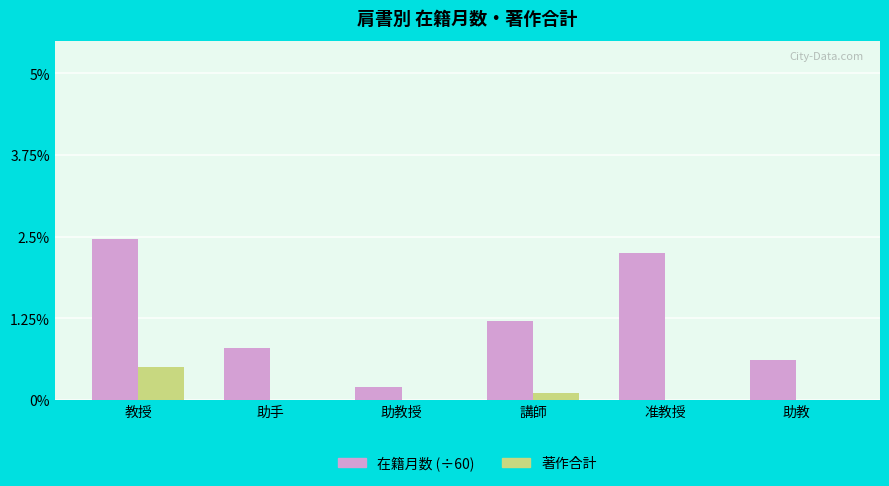

Is the value of 著作合計 at 助教授 greater than the value of 在籍月数 (÷60) at 助教授?

No